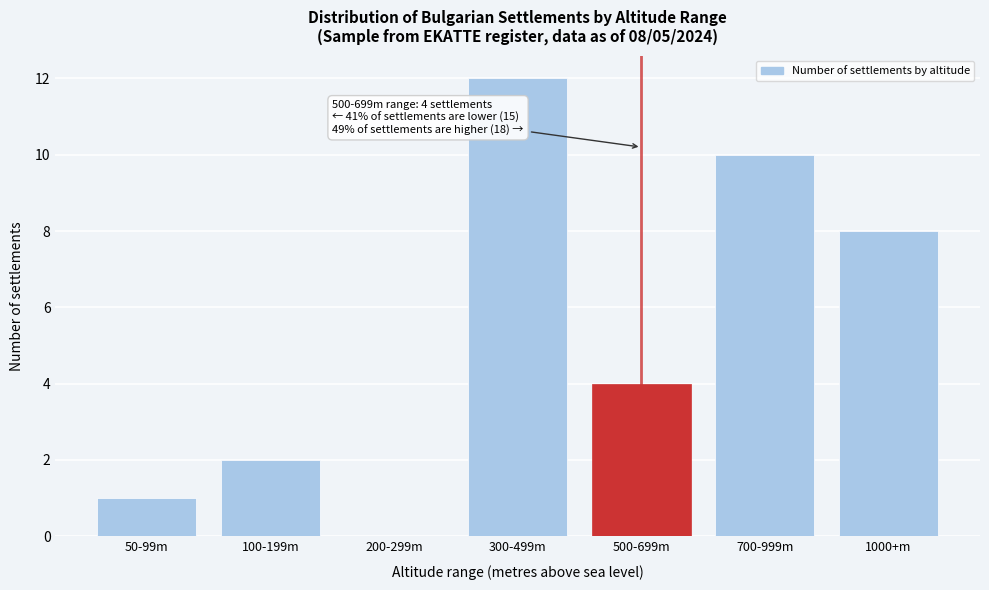

Reading right to left, transcribe all the data shown in this chart.

1000+m=8	700-999m=10	500-699m=4	300-499m=12	200-299m=0	100-199m=2	50-99m=1